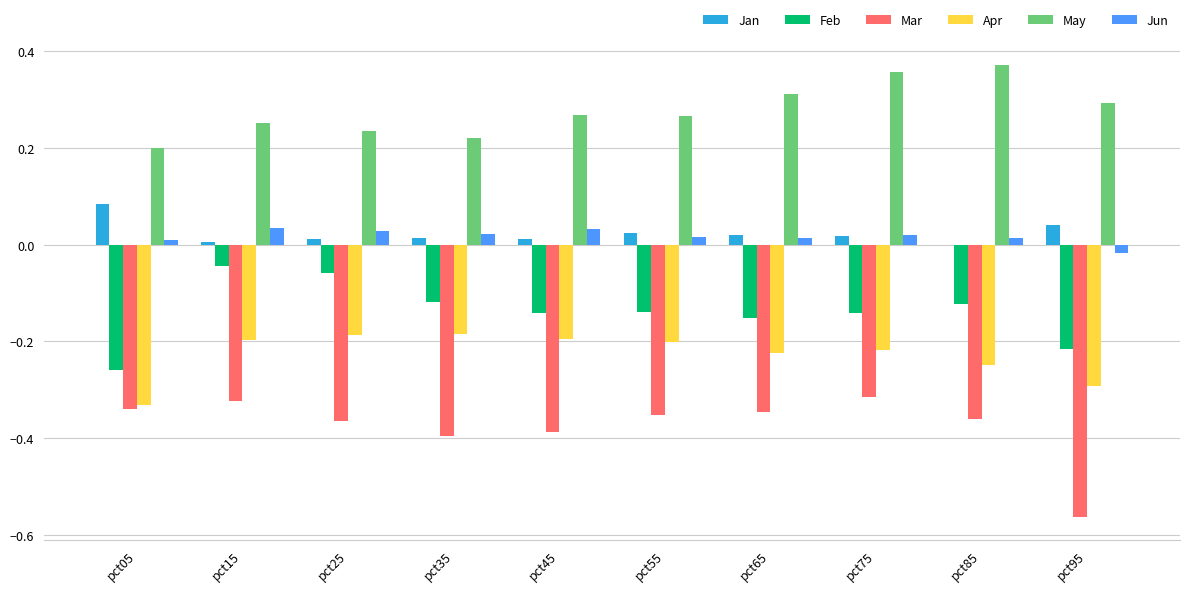

Which series has the largest total across all categories?

May